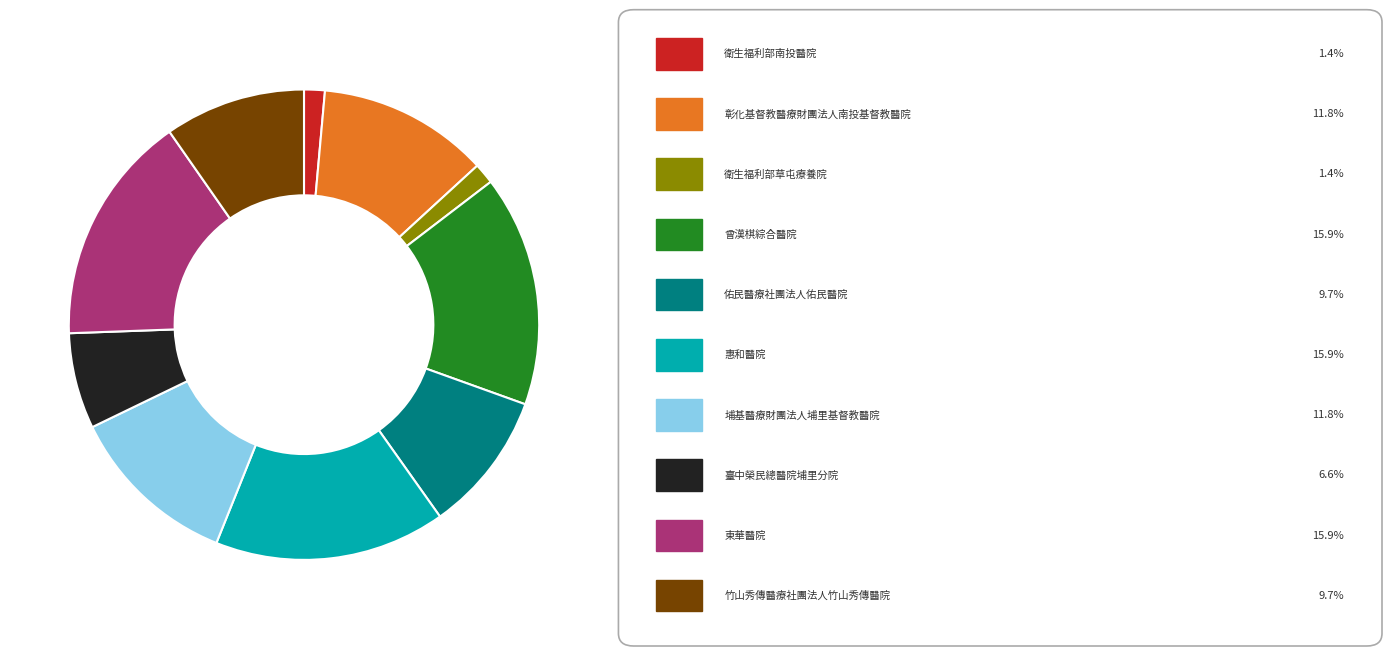

Does any single category account for the majority?

No